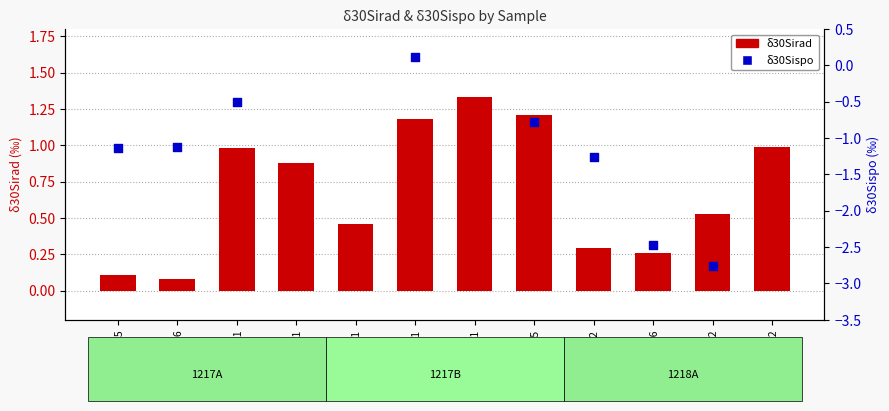

Is the value of δ30Sispo at 1217A_7-1 greater than the value of δ30Sirad at 1217A_11-1?

No